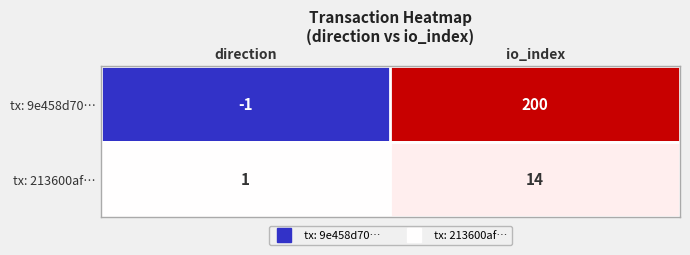

How many distinct data groups are displayed?

2